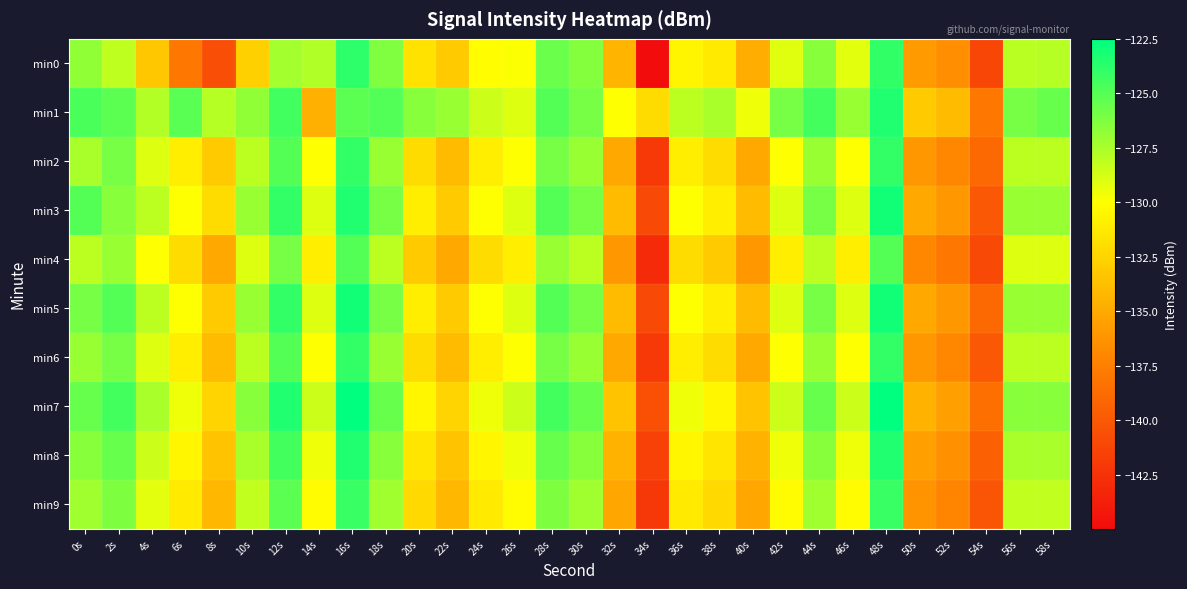

Reading left to right, transcribe all the data shown in this chart.

min0: 0s=-126.8	2s=-128.1	4s=-133.3	6s=-138.0	8s=-140.6	10s=-132.8	12s=-127.3	14s=-127.7	16s=-123.9	18s=-126.2	20s=-131.7	22s=-133.0	24s=-130.1	26s=-129.9	28s=-125.6	30s=-126.4	32s=-134.3	34s=-145.0	36s=-130.6	38s=-131.2	40s=-134.8	42s=-129.1	44s=-126.5	46s=-129.2	48s=-124.0	50s=-135.9	52s=-136.5	54s=-141.2	56s=-128.0	58s=-127.8
min1: 0s=-124.7	2s=-125.2	4s=-127.7	6s=-125.2	8s=-127.8	10s=-126.8	12s=-124.4	14s=-134.6	16s=-125.2	18s=-125.0	20s=-126.5	22s=-127.0	24s=-128.5	26s=-129.0	28s=-125.0	30s=-126.0	32s=-130.0	34s=-132.0	36s=-128.0	38s=-127.5	40s=-129.5	42s=-126.0	44s=-124.5	46s=-127.0	48s=-123.5	50s=-133.0	52s=-134.0	54s=-138.0	56s=-126.0	58s=-125.5
min2: 0s=-127.5	2s=-126.0	4s=-129.0	6s=-131.0	8s=-133.0	10s=-128.0	12s=-125.0	14s=-130.0	16s=-124.0	18s=-127.0	20s=-132.0	22s=-134.0	24s=-131.0	26s=-130.0	28s=-126.0	30s=-127.0	32s=-135.0	34s=-142.0	36s=-131.0	38s=-132.0	40s=-135.0	42s=-130.0	44s=-127.0	46s=-130.0	48s=-124.0	50s=-136.0	52s=-137.0	54s=-139.0	56s=-128.0	58s=-128.0
min3: 0s=-125.0	2s=-126.5	4s=-128.0	6s=-130.0	8s=-132.0	10s=-127.0	12s=-124.0	14s=-129.0	16s=-123.5	18s=-126.0	20s=-131.0	22s=-133.0	24s=-130.0	26s=-129.0	28s=-125.0	30s=-126.0	32s=-134.0	34s=-141.0	36s=-130.0	38s=-131.0	40s=-134.0	42s=-129.0	44s=-126.0	46s=-129.0	48s=-123.0	50s=-135.0	52s=-136.0	54s=-140.0	56s=-127.0	58s=-127.0
min4: 0s=-128.0	2s=-127.0	4s=-130.0	6s=-132.0	8s=-135.0	10s=-129.0	12s=-126.0	14s=-131.0	16s=-125.0	18s=-128.0	20s=-133.0	22s=-135.0	24s=-132.0	26s=-131.0	28s=-127.0	30s=-128.0	32s=-136.0	34s=-143.0	36s=-132.0	38s=-133.0	40s=-136.0	42s=-131.0	44s=-128.0	46s=-131.0	48s=-125.0	50s=-137.0	52s=-138.0	54s=-141.0	56s=-129.0	58s=-129.0
min5: 0s=-126.0	2s=-125.0	4s=-128.0	6s=-130.0	8s=-133.0	10s=-127.0	12s=-124.0	14s=-129.0	16s=-123.0	18s=-126.0	20s=-131.0	22s=-133.0	24s=-130.0	26s=-129.0	28s=-125.0	30s=-126.0	32s=-134.0	34s=-141.0	36s=-130.0	38s=-131.0	40s=-134.0	42s=-129.0	44s=-126.0	46s=-129.0	48s=-123.0	50s=-135.0	52s=-136.0	54s=-139.0	56s=-127.0	58s=-127.0
min6: 0s=-127.0	2s=-126.0	4s=-129.0	6s=-131.0	8s=-134.0	10s=-128.0	12s=-125.0	14s=-130.0	16s=-124.0	18s=-127.0	20s=-132.0	22s=-134.0	24s=-131.0	26s=-130.0	28s=-126.0	30s=-127.0	32s=-135.0	34s=-142.0	36s=-131.0	38s=-132.0	40s=-135.0	42s=-130.0	44s=-127.0	46s=-130.0	48s=-124.0	50s=-136.0	52s=-137.0	54s=-140.0	56s=-128.0	58s=-128.0
min7: 0s=-125.5	2s=-124.5	4s=-127.5	6s=-129.5	8s=-132.5	10s=-126.5	12s=-123.5	14s=-128.5	16s=-122.5	18s=-125.5	20s=-130.5	22s=-132.5	24s=-129.5	26s=-128.5	28s=-124.5	30s=-125.5	32s=-133.5	34s=-140.5	36s=-129.5	38s=-130.5	40s=-133.5	42s=-128.5	44s=-125.5	46s=-128.5	48s=-122.5	50s=-134.5	52s=-135.5	54s=-138.5	56s=-126.5	58s=-126.5
min8: 0s=-126.5	2s=-125.5	4s=-128.5	6s=-130.5	8s=-133.5	10s=-127.5	12s=-124.5	14s=-129.5	16s=-123.5	18s=-126.5	20s=-131.5	22s=-133.5	24s=-130.5	26s=-129.5	28s=-125.5	30s=-126.5	32s=-134.5	34s=-141.5	36s=-130.5	38s=-131.5	40s=-134.5	42s=-129.5	44s=-126.5	46s=-129.5	48s=-123.5	50s=-135.5	52s=-136.5	54s=-139.5	56s=-127.5	58s=-127.5
min9: 0s=-127.2	2s=-126.2	4s=-129.2	6s=-131.2	8s=-134.2	10s=-128.2	12s=-125.2	14s=-130.2	16s=-124.2	18s=-127.2	20s=-132.2	22s=-134.2	24s=-131.2	26s=-130.2	28s=-126.2	30s=-127.2	32s=-135.2	34s=-142.2	36s=-131.2	38s=-132.2	40s=-135.2	42s=-130.2	44s=-127.2	46s=-130.2	48s=-124.2	50s=-136.2	52s=-137.2	54s=-140.2	56s=-128.2	58s=-128.2